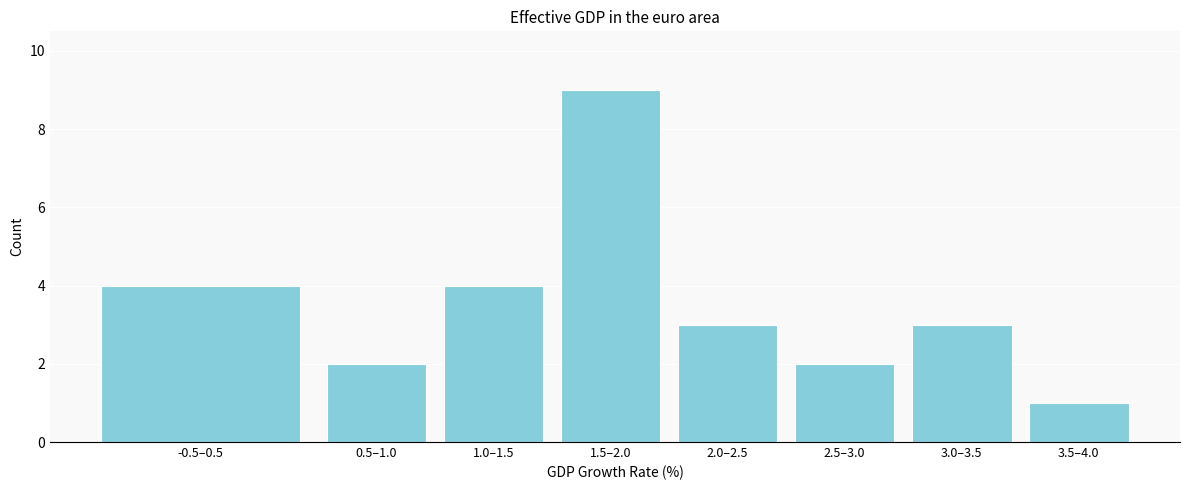

Reading left to right, transcribe all the data shown in this chart.

-0.5–0.5=4	0.5–1.0=2	1.0–1.5=4	1.5–2.0=9	2.0–2.5=3	2.5–3.0=2	3.0–3.5=3	3.5–4.0=1